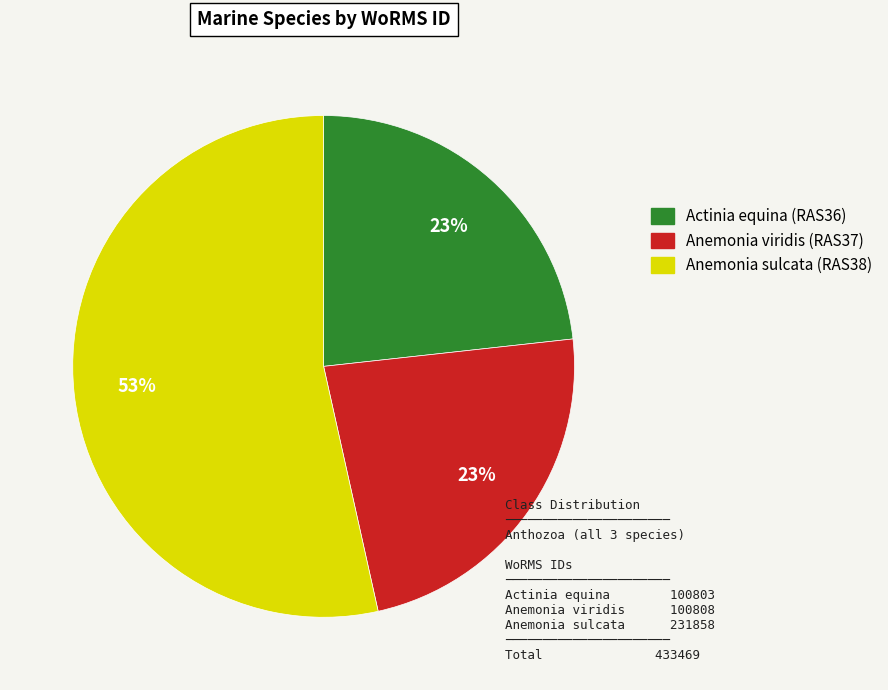

What is the ratio of the value at Actinia equina (RAS36) to the value at Anemonia sulcata (RAS38)?

0.4